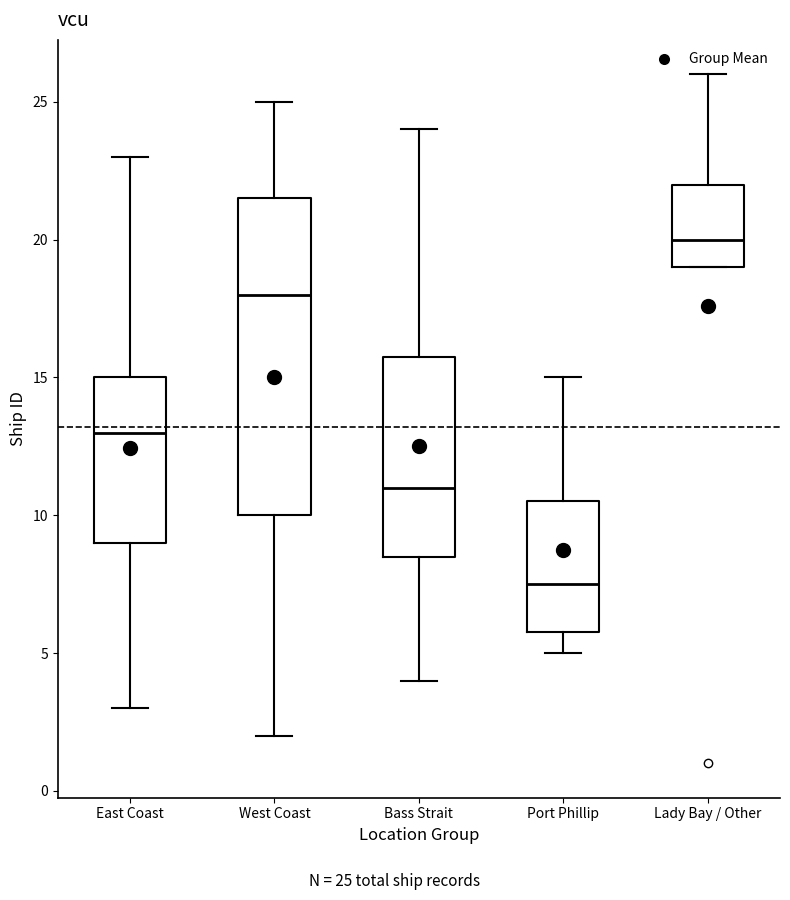

Where is the lower edge of the box for West Coast on the y-axis? The values are not printed on the chart, so give them approximately, as read against the axis.

10.0